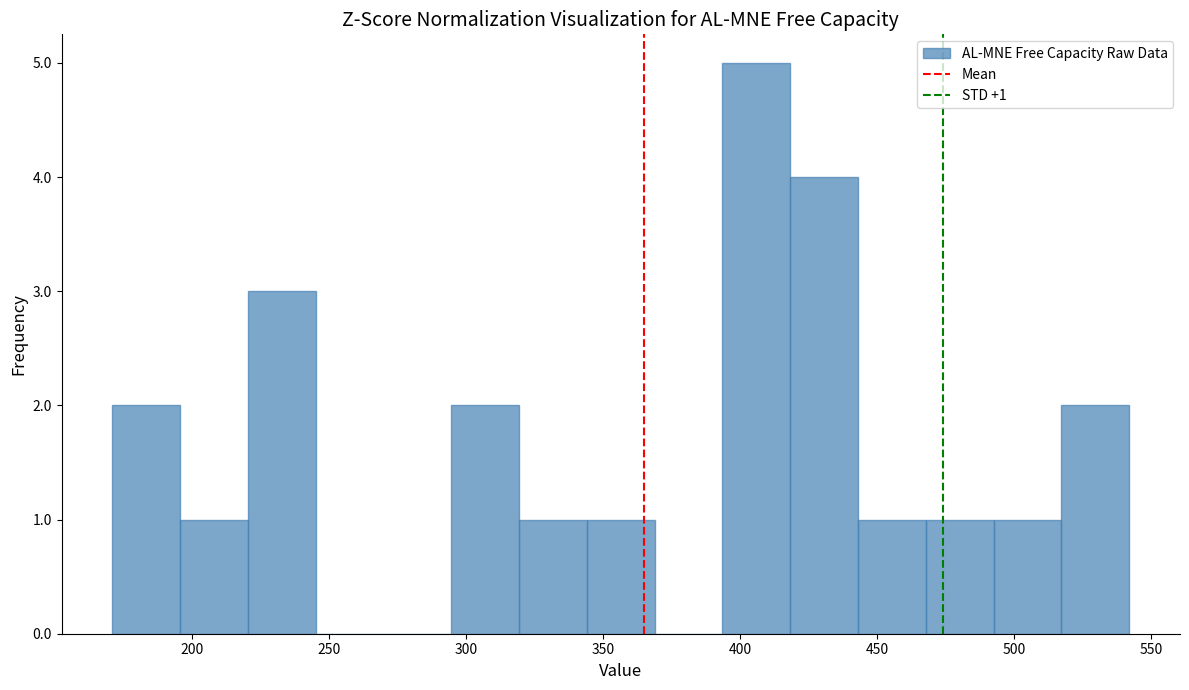

Which range on the x-axis has the tallest bar?

395 to 420